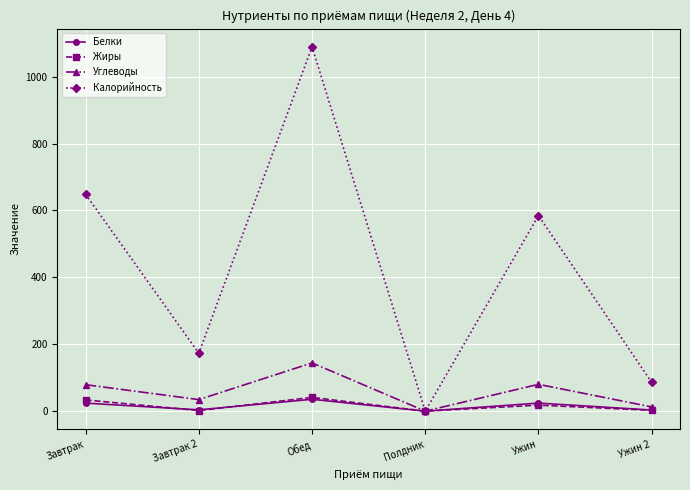

At which label does Углеводы reach its peak?

Обед